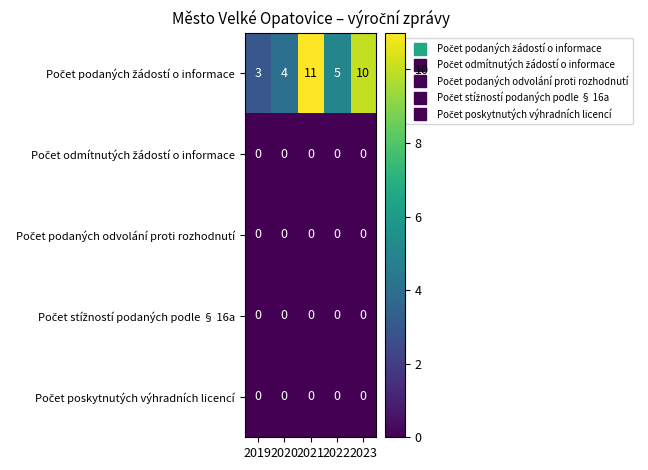

What is the difference between the highest and lowest values at 2022?

5